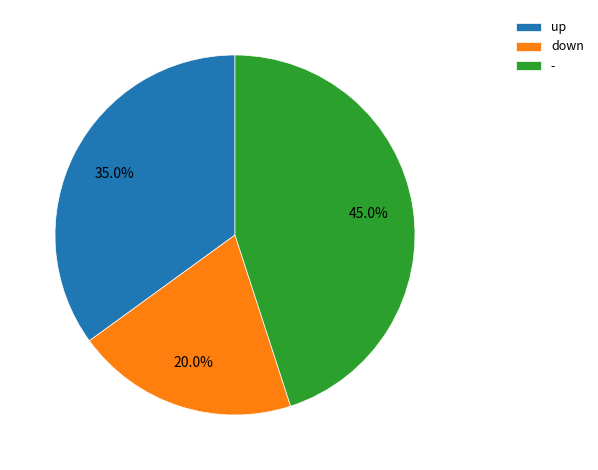

Which has a higher value, up or -?

-